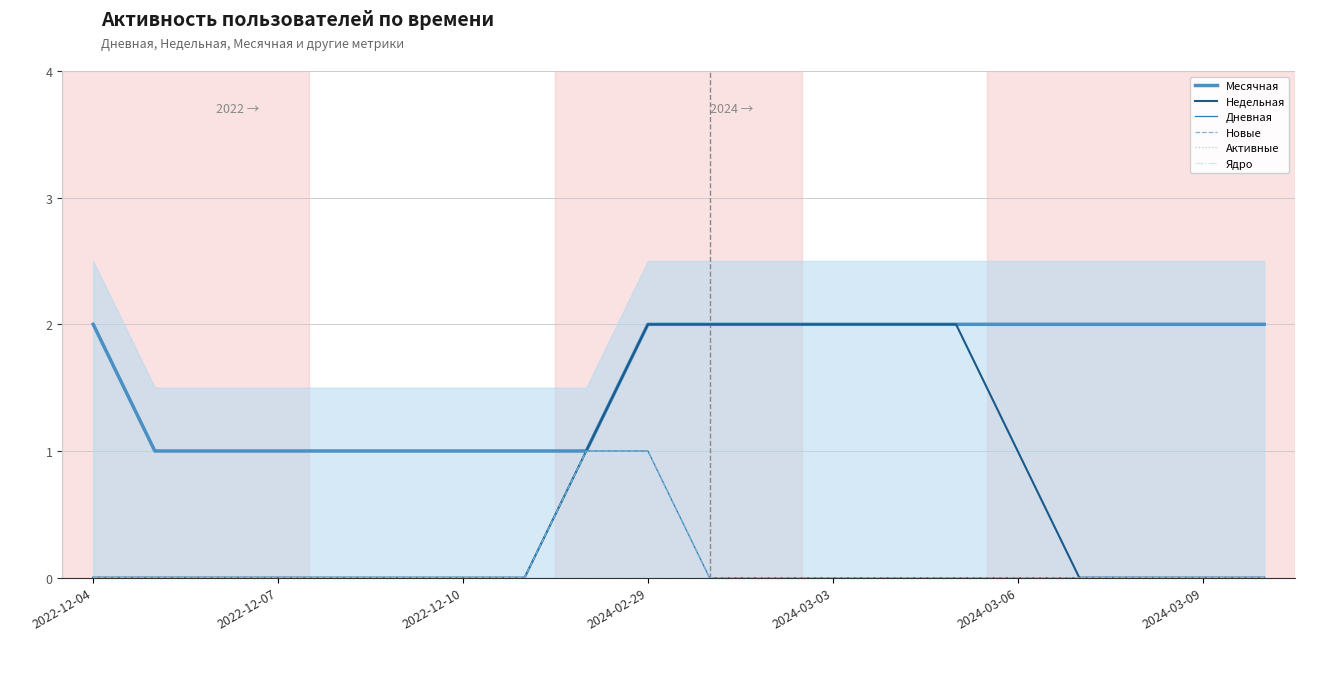

List the labels in order of Активные value, smallest first.

2022-12-04, 2022-12-07, 2022-12-10, 2024-02-29, 2024-03-03, 2024-03-06, 2024-03-09, 7, 8, 9, 10, 11, 12, 13, 14, 15, 16, 17, 18, 19